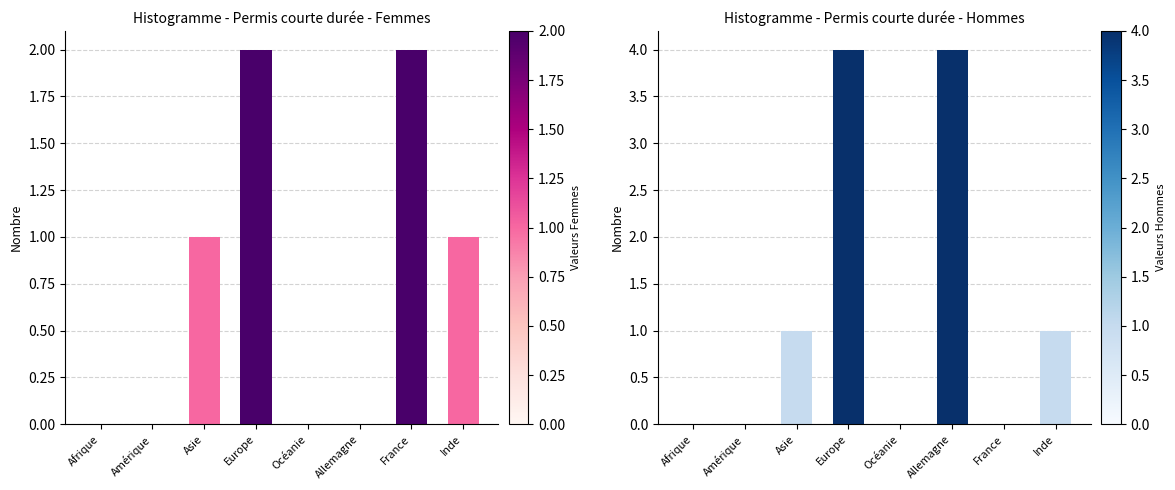

What is the total value across all series at Allemagne?

4